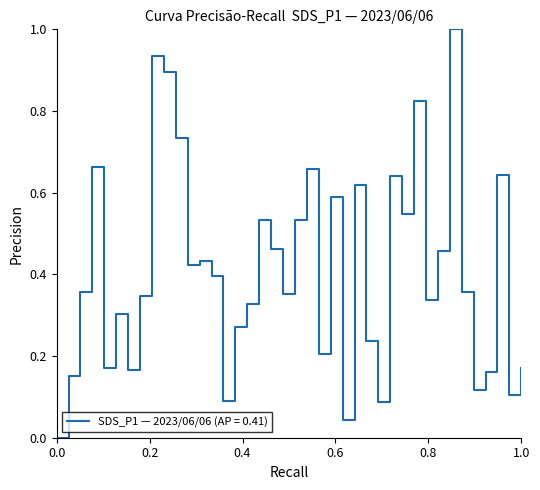

What is the greatest value displayed?

1.0